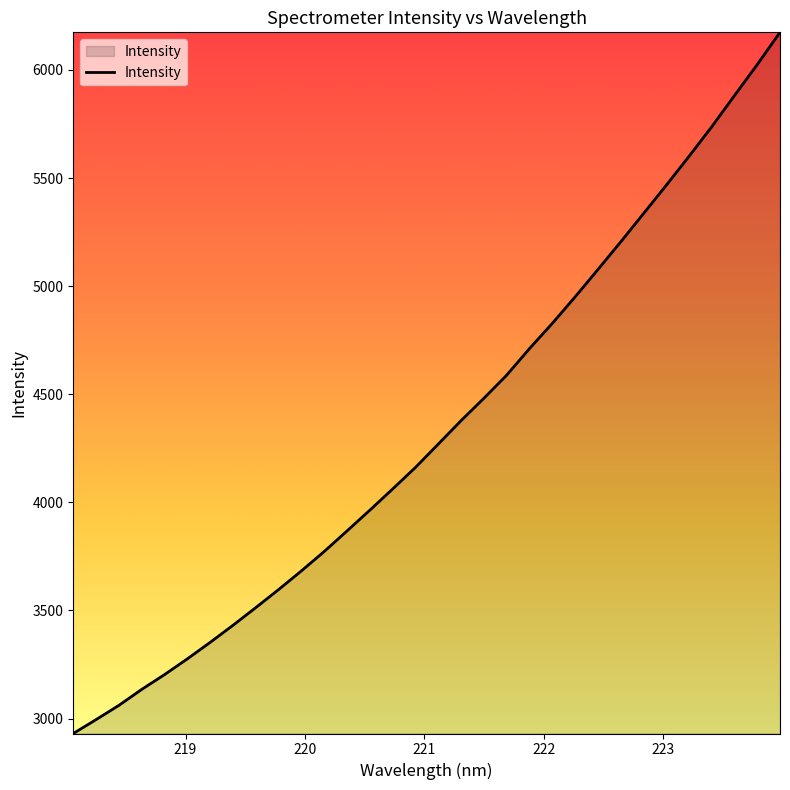

What is the greatest value displayed?

6173.7